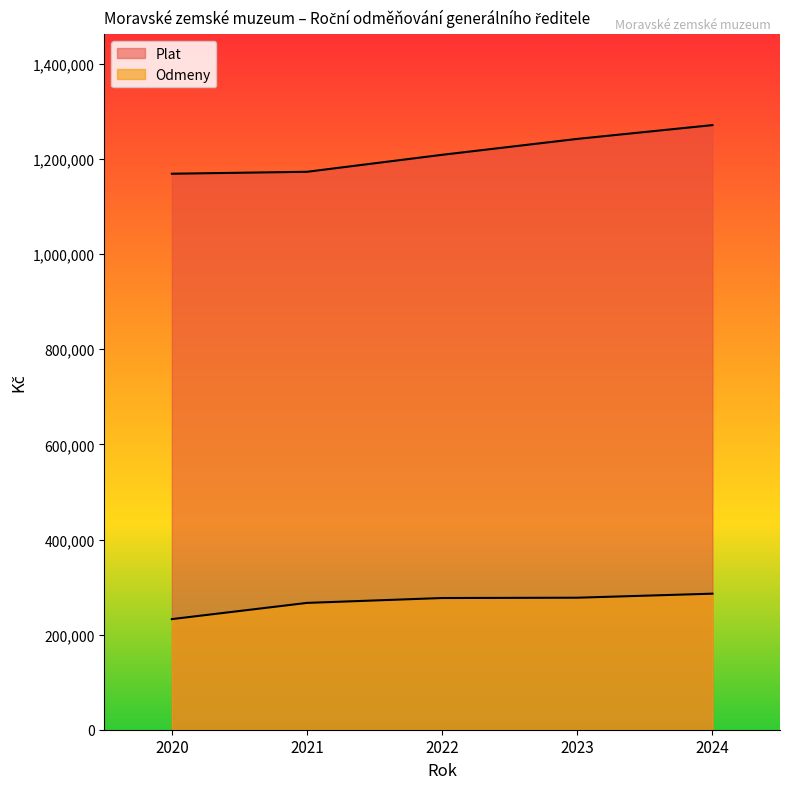

What is the total value across all series at 2024?

1557524